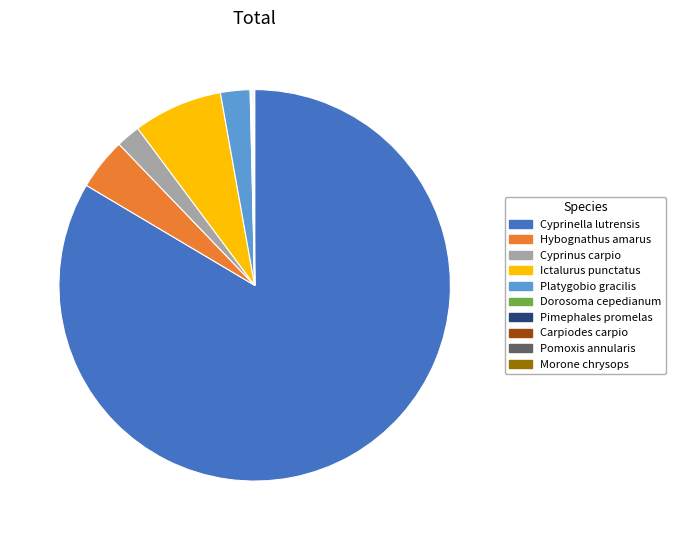

Is there a majority slice in this chart?

Yes